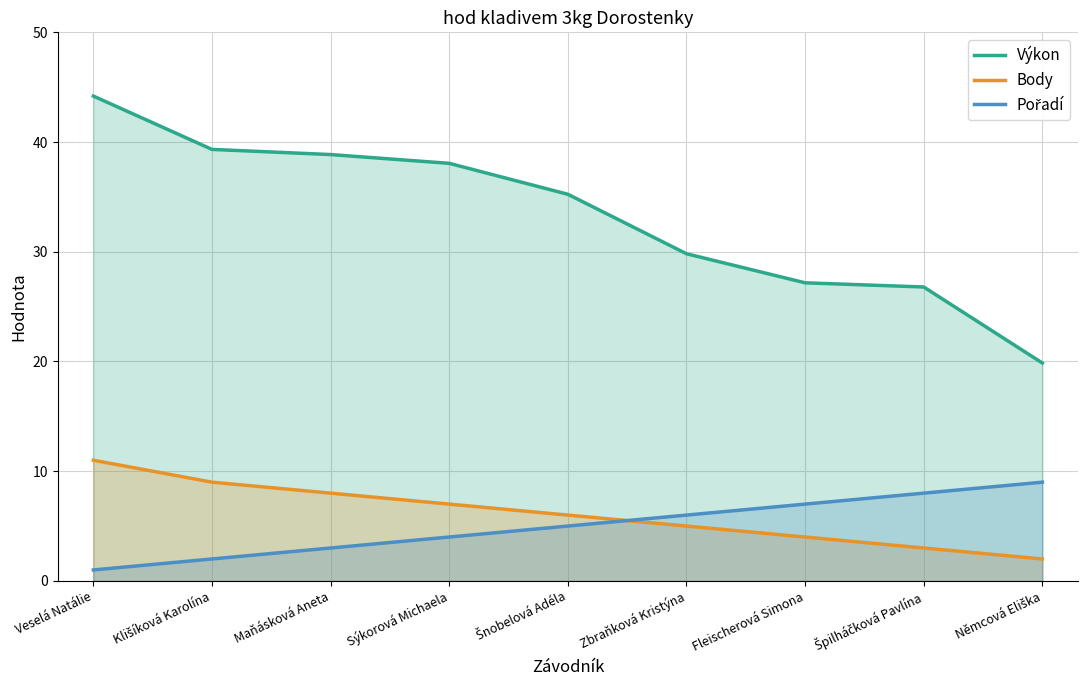

What are all the series names shown in the legend?

Výkon, Body, Pořadí